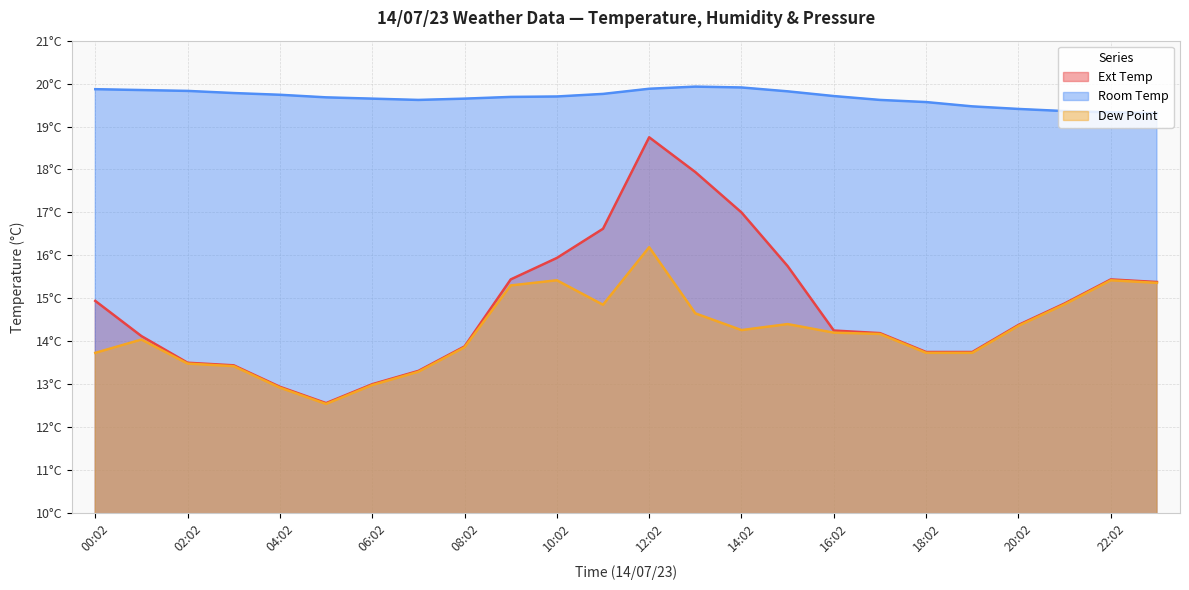

Between 16:02 and 11:02, which is larger?

11:02